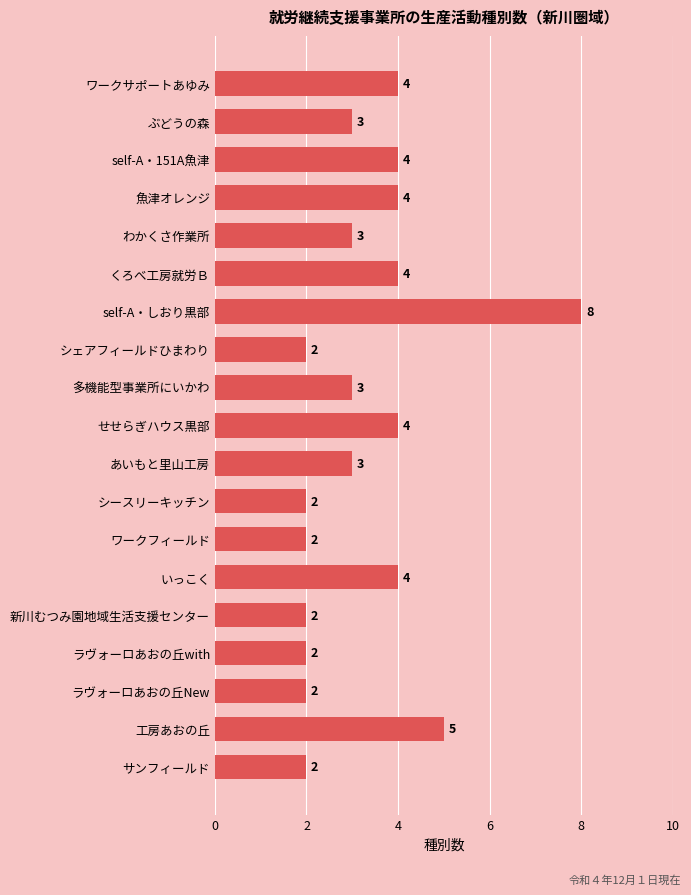

What is the average value?

3